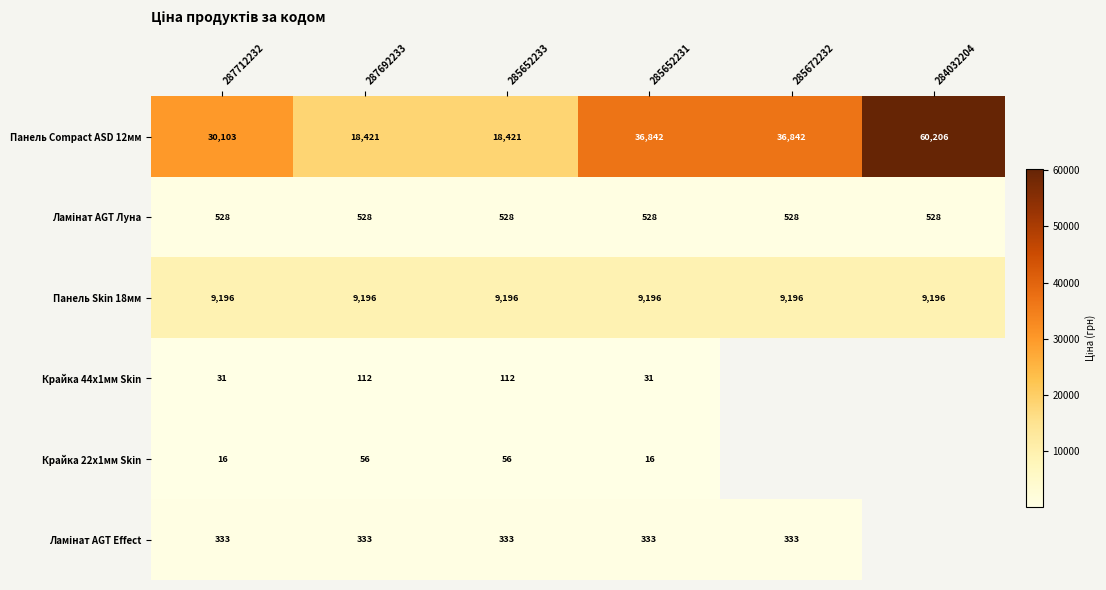

At which label is Панель Skin 18мм closest to 9196?

287712232